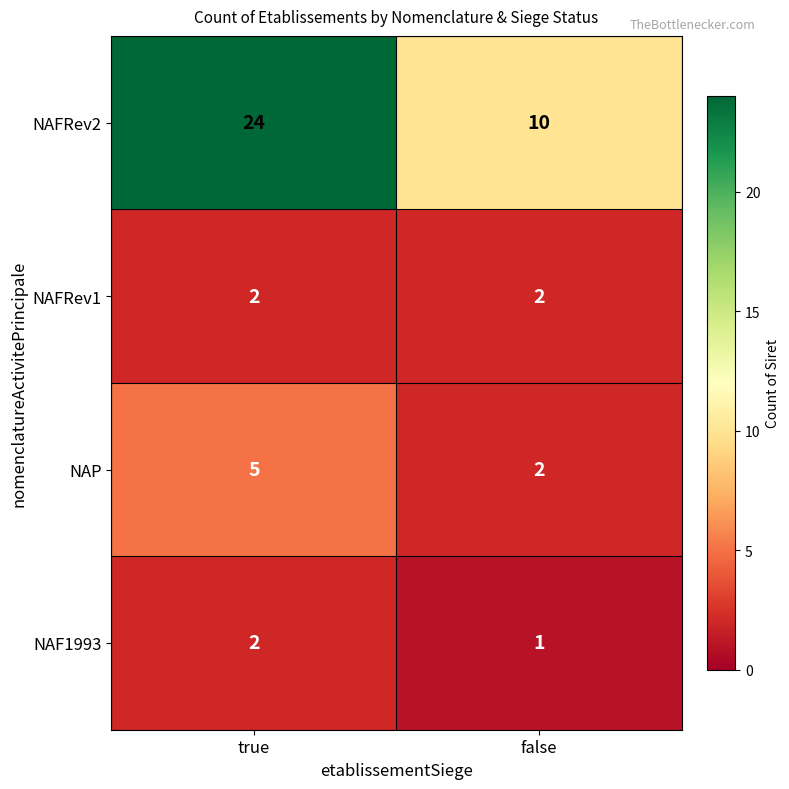

What is the difference between the maximum and minimum values in the NAP series?

3